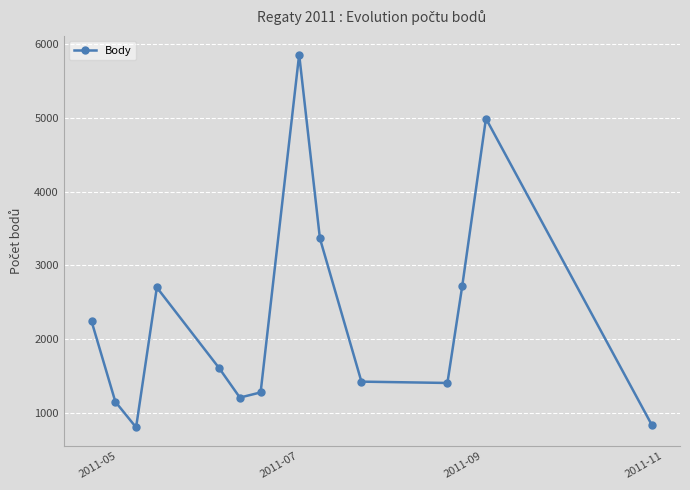

How many interior local valleys (lower than both neighbors) does the data have?

3